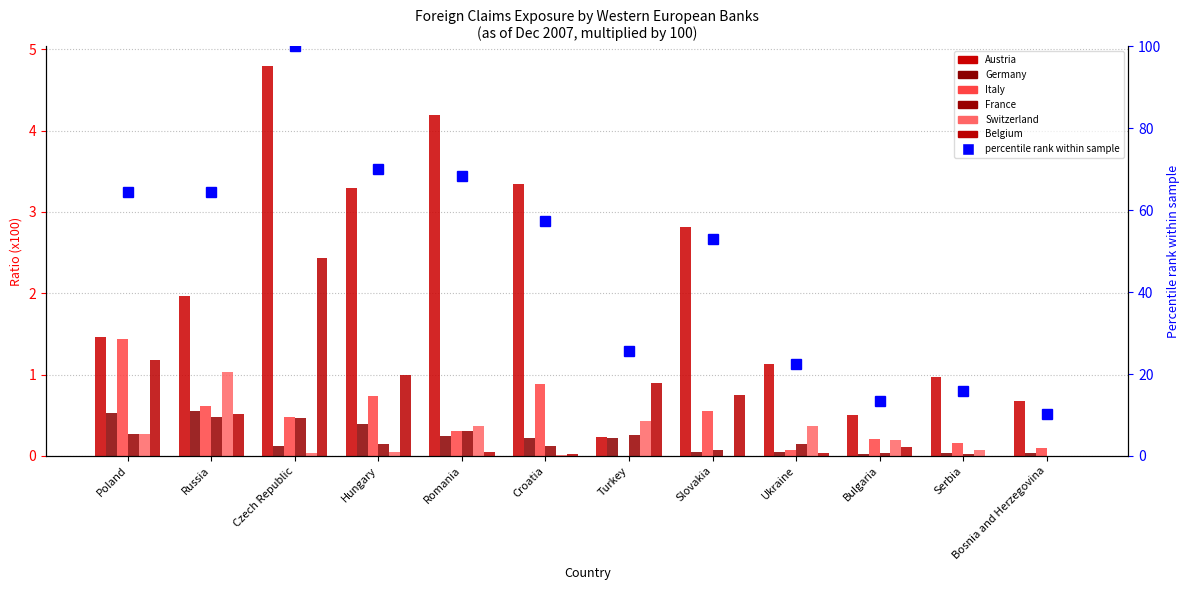

List the series in order of their peak value, lowest first.

France, Germany, Switzerland, Italy, Belgium, Austria